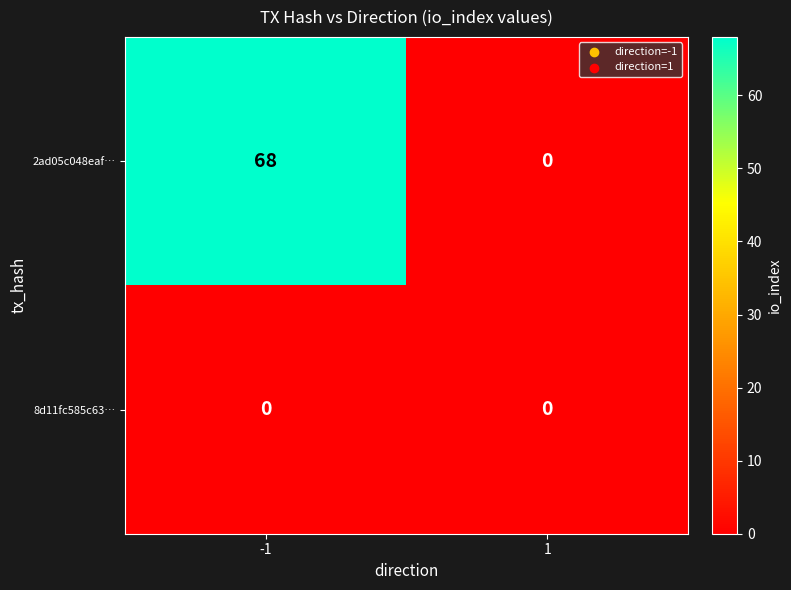

Is it true that 2ad05c048eaf… equals 68 at -1?

True